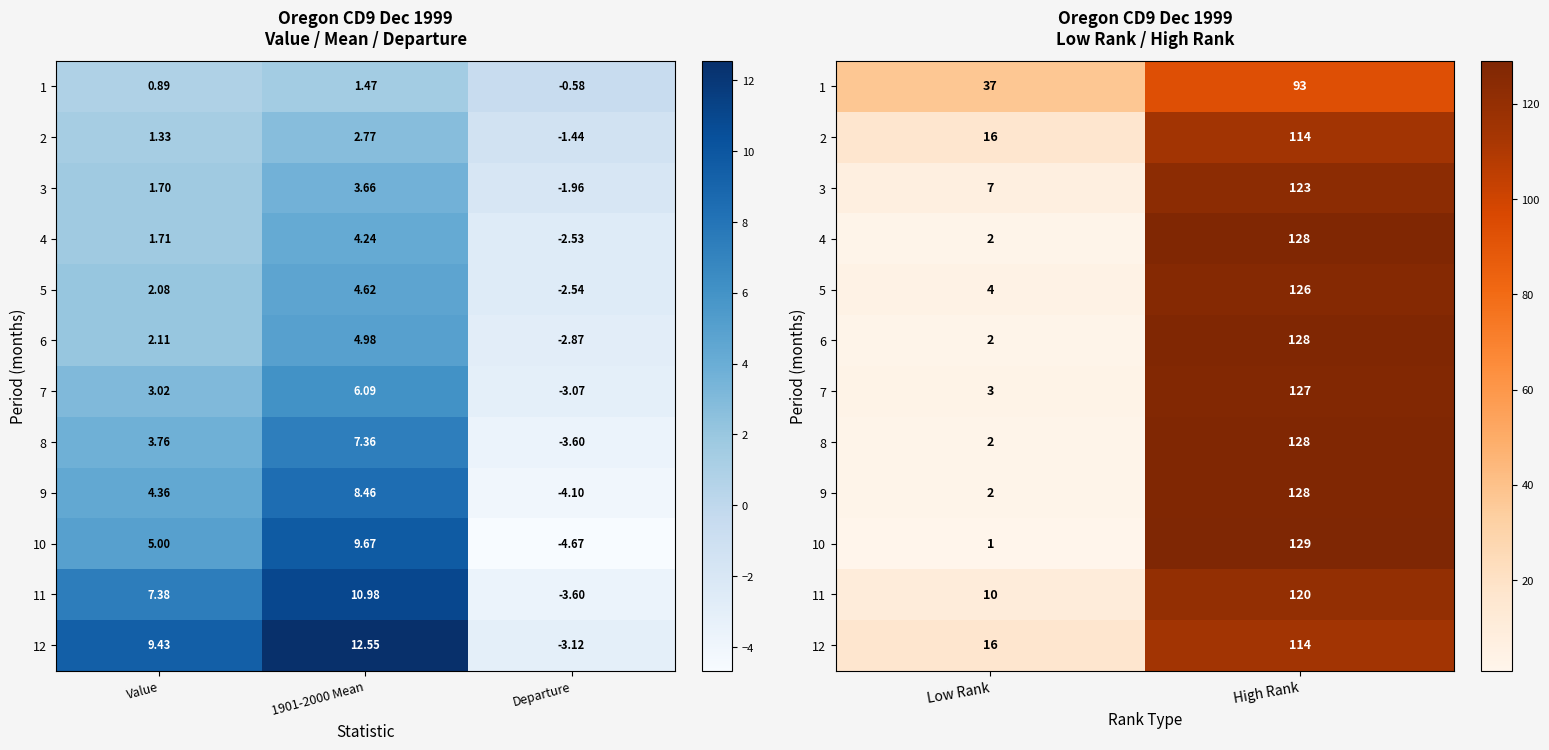

Between Low Rank and High Rank, which is larger?

High Rank